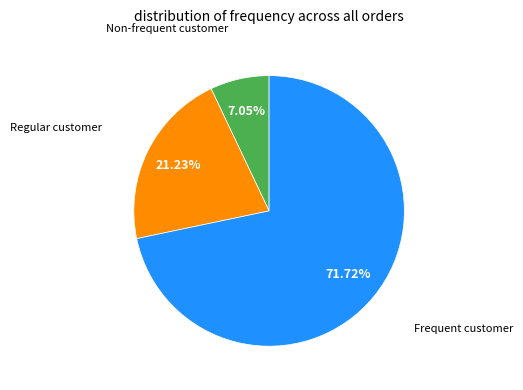

Does any single category account for the majority?

Yes